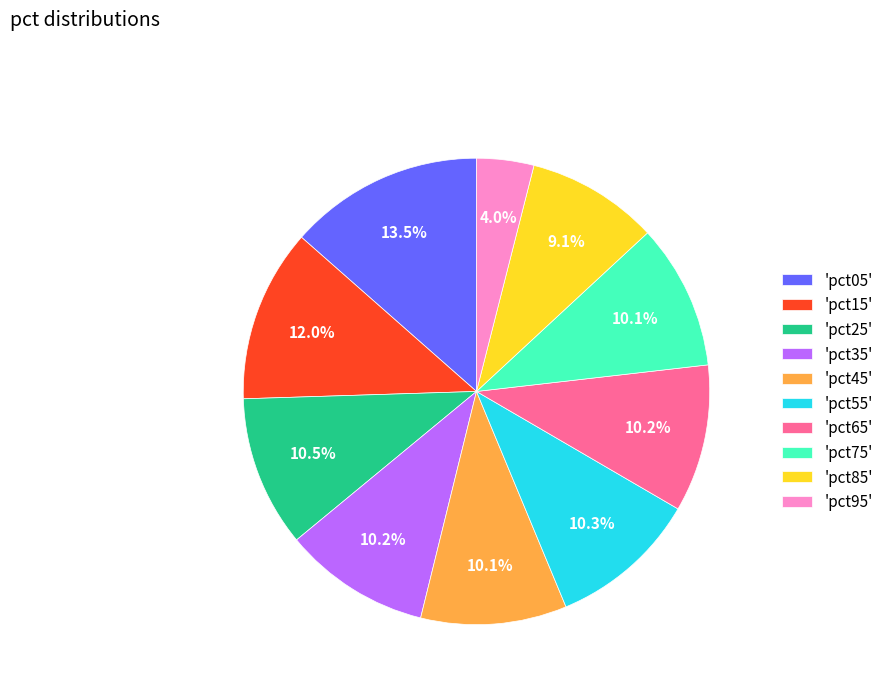

Combined, do 'pct35' and 'pct95' account for over 50%?

No